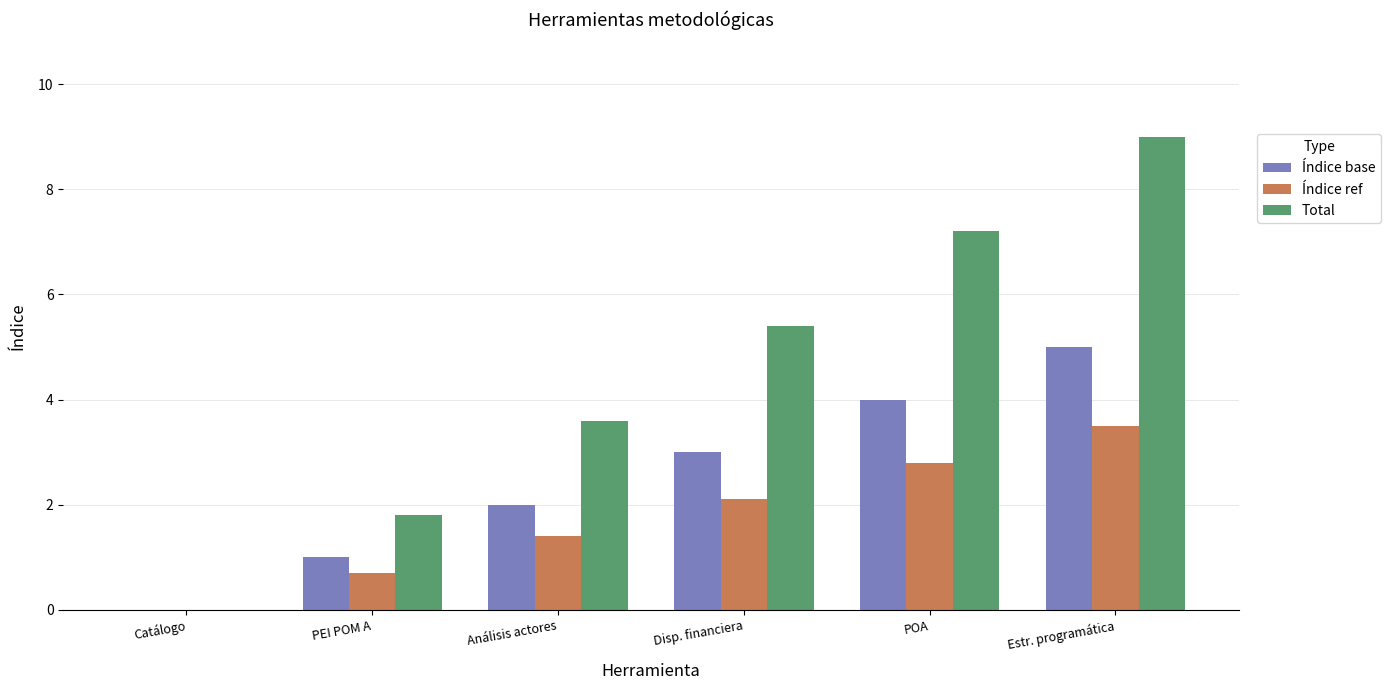

Reading left to right, transcribe all the data shown in this chart.

Índice base: 0.0	1.0	2.0	3.0	4.0	5.0
Índice ref: 0.0	0.7	1.4	2.1	2.8	3.5
Total: 0.0	1.8	3.6	5.4	7.2	9.0